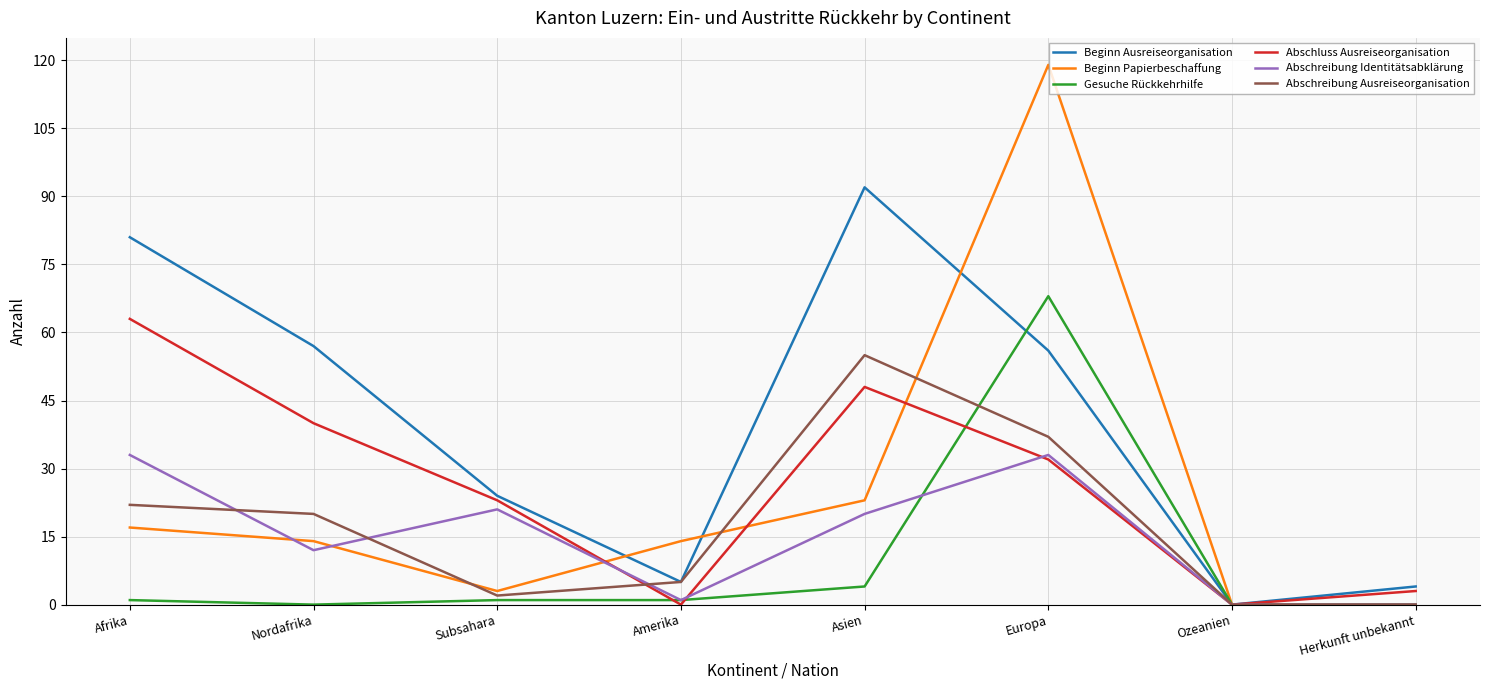

How many lines are shown in the chart?

6